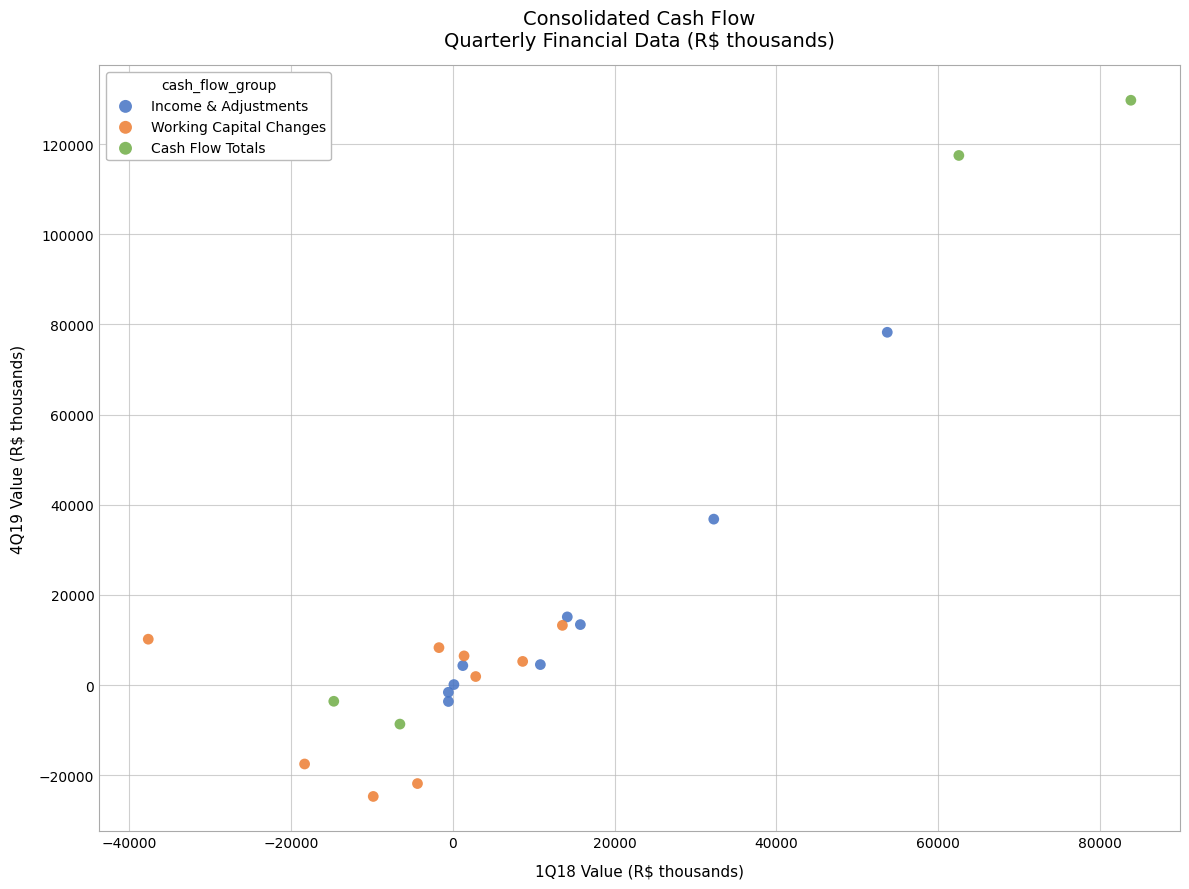

Which series reaches the minimum Y coordinate?

Working Capital Changes